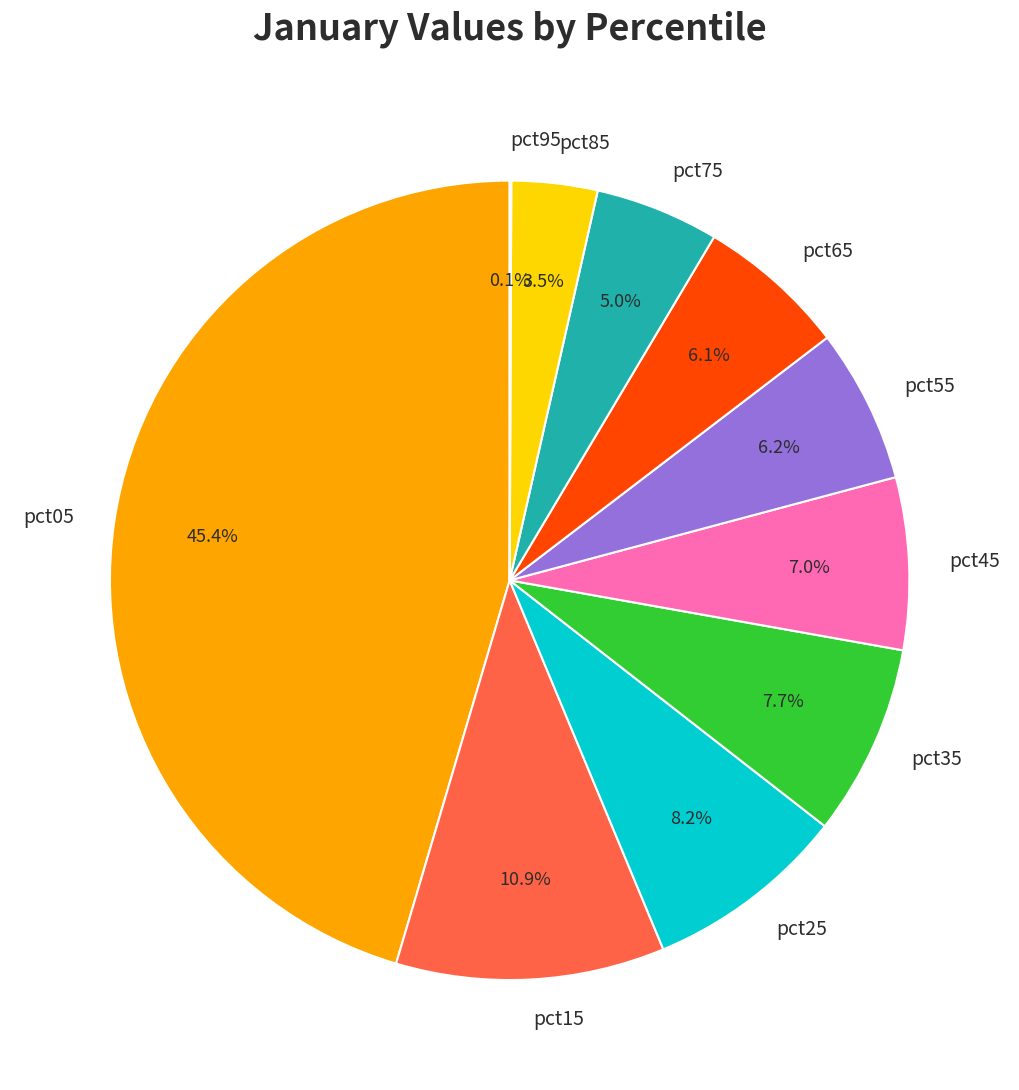

The pct45 slice represents 1% of the pie. True or false?

False